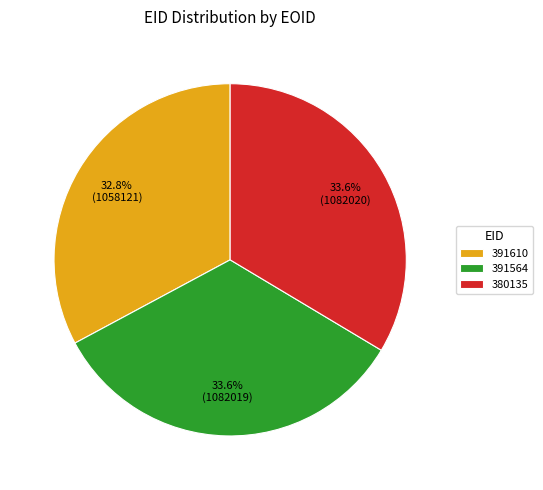

Is there a majority slice in this chart?

No